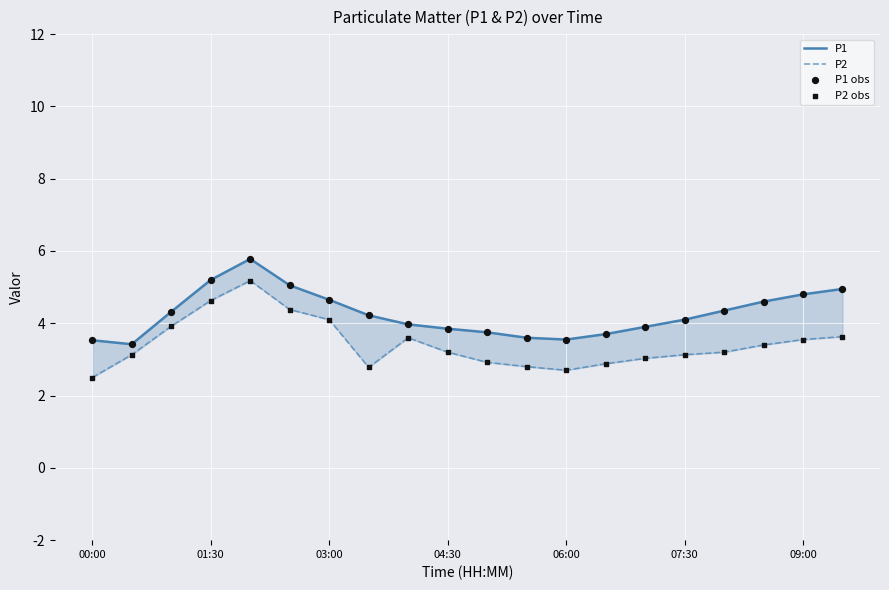

Which series contains the highest Y value?

P1